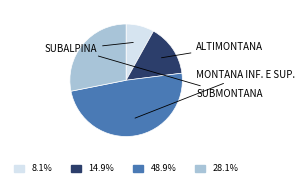

Is there a majority slice in this chart?

No